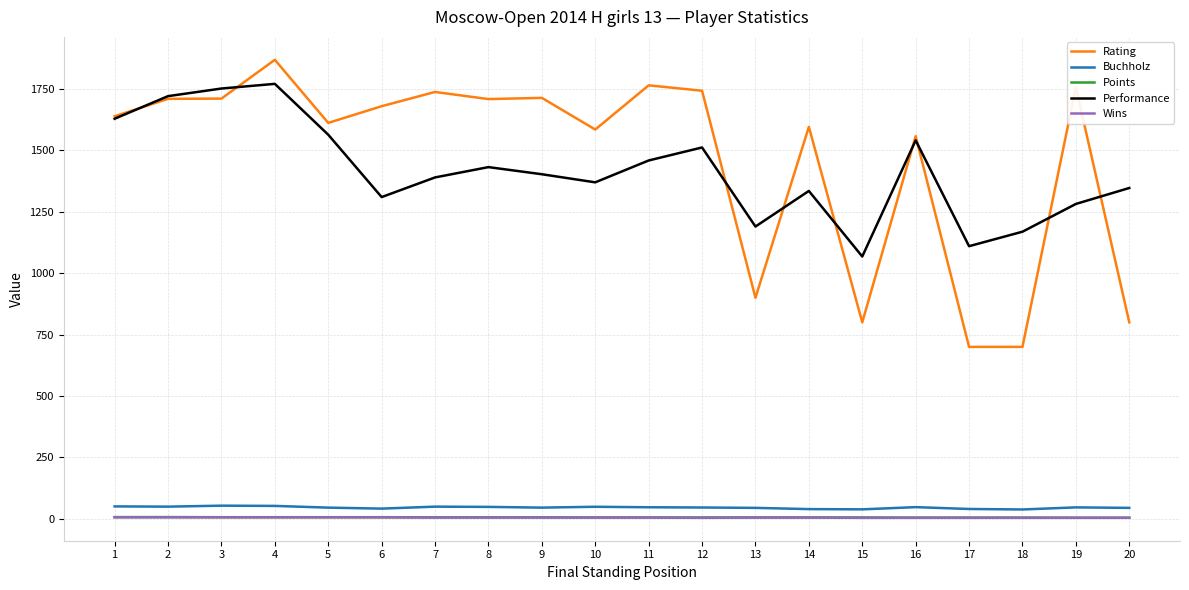

How many lines are shown in the chart?

5